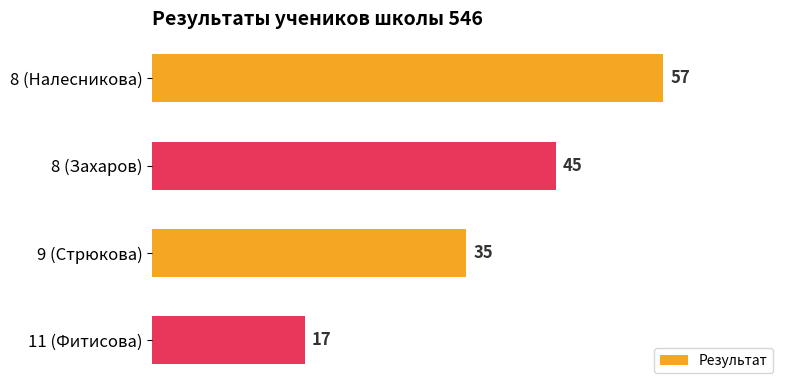

What is the sum of the values at 9 (Стрюкова) and 8 (Налесникова)?

92